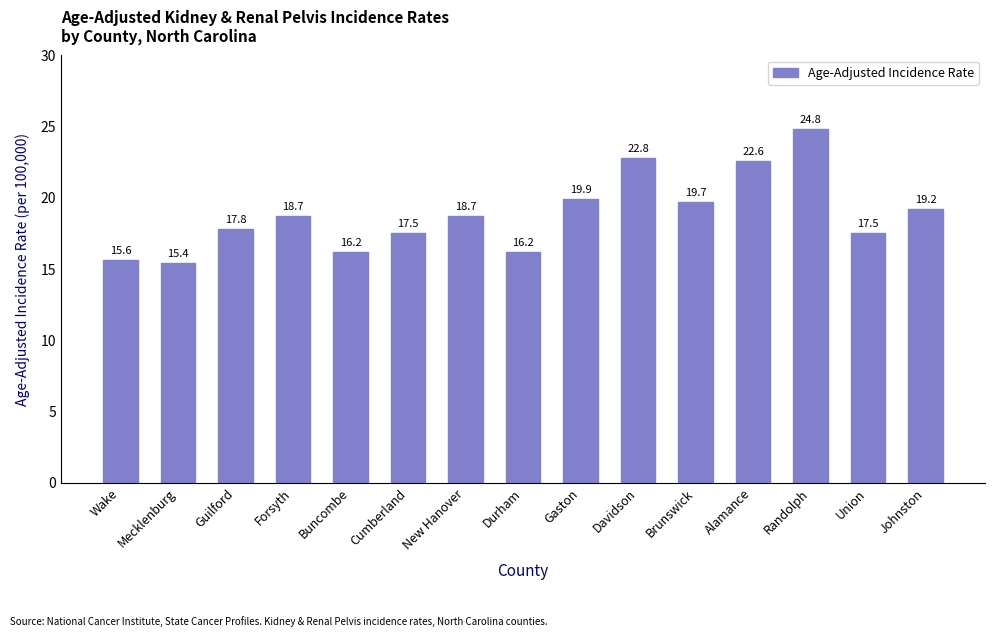

What is the label of the 14th bar from the left?

Union